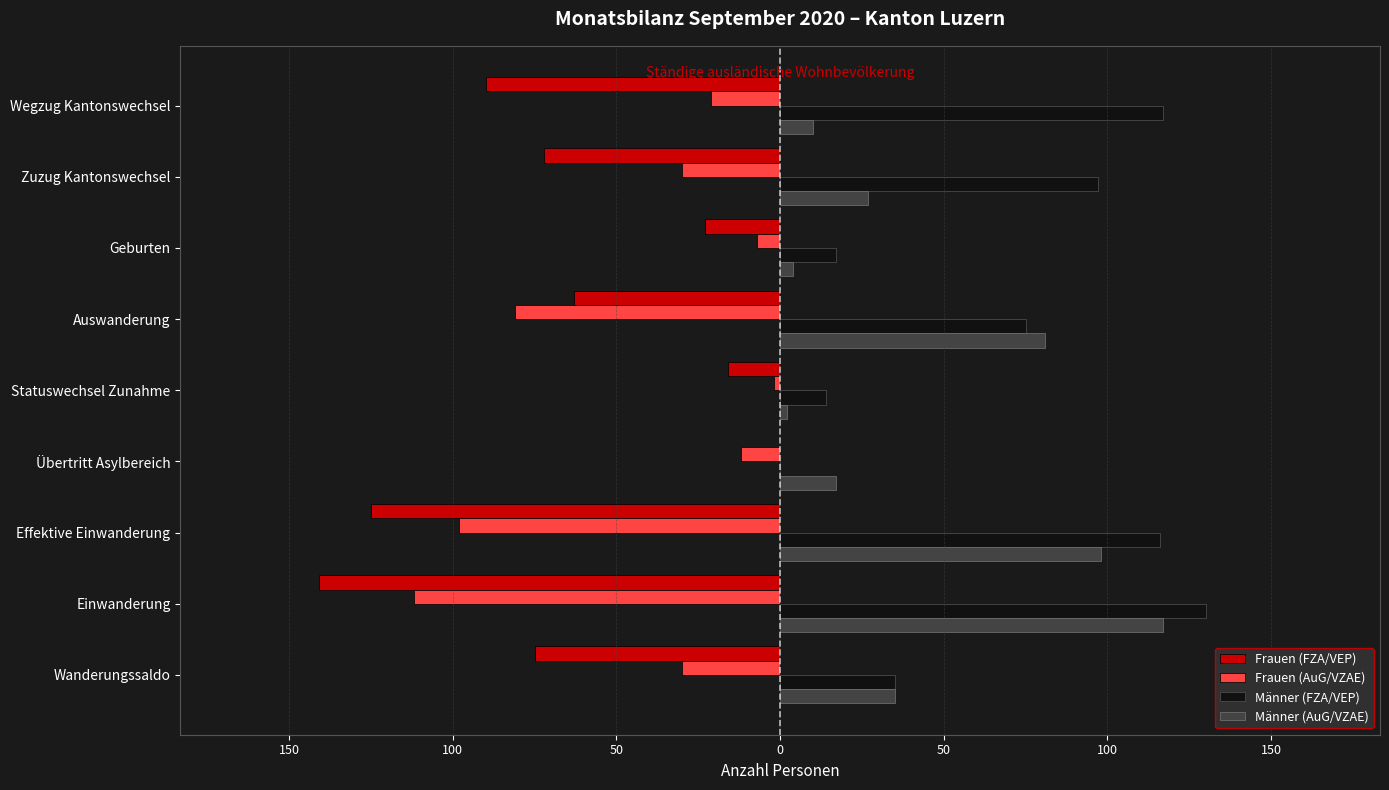

What are all the series names shown in the legend?

Frauen (FZA/VEP), Frauen (AuG/VZAE), Männer (FZA/VEP), Männer (AuG/VZAE)